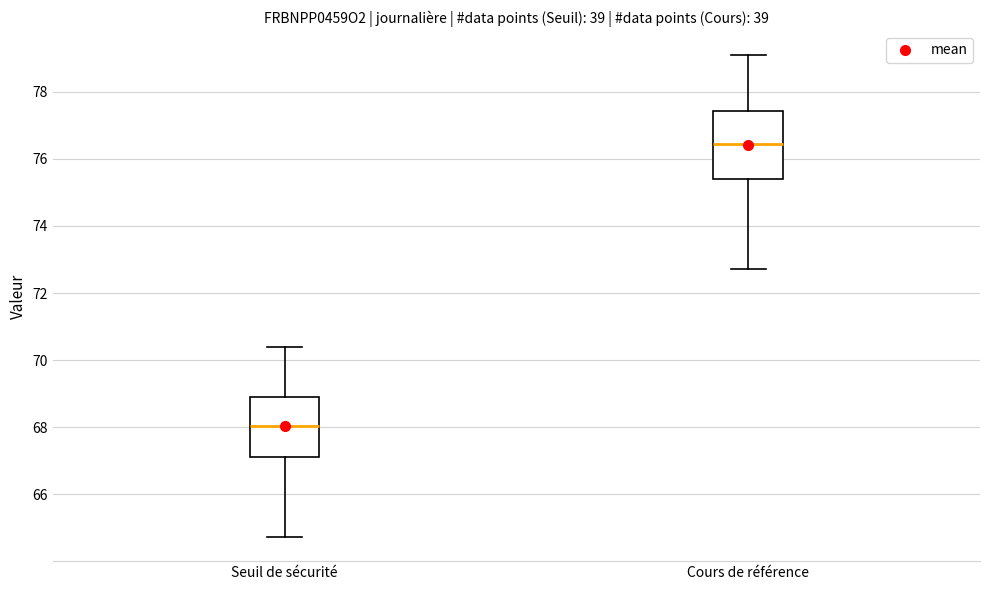

Comparing the boxes themselves (not the whiskers), which one is the tallest?

Cours de référence